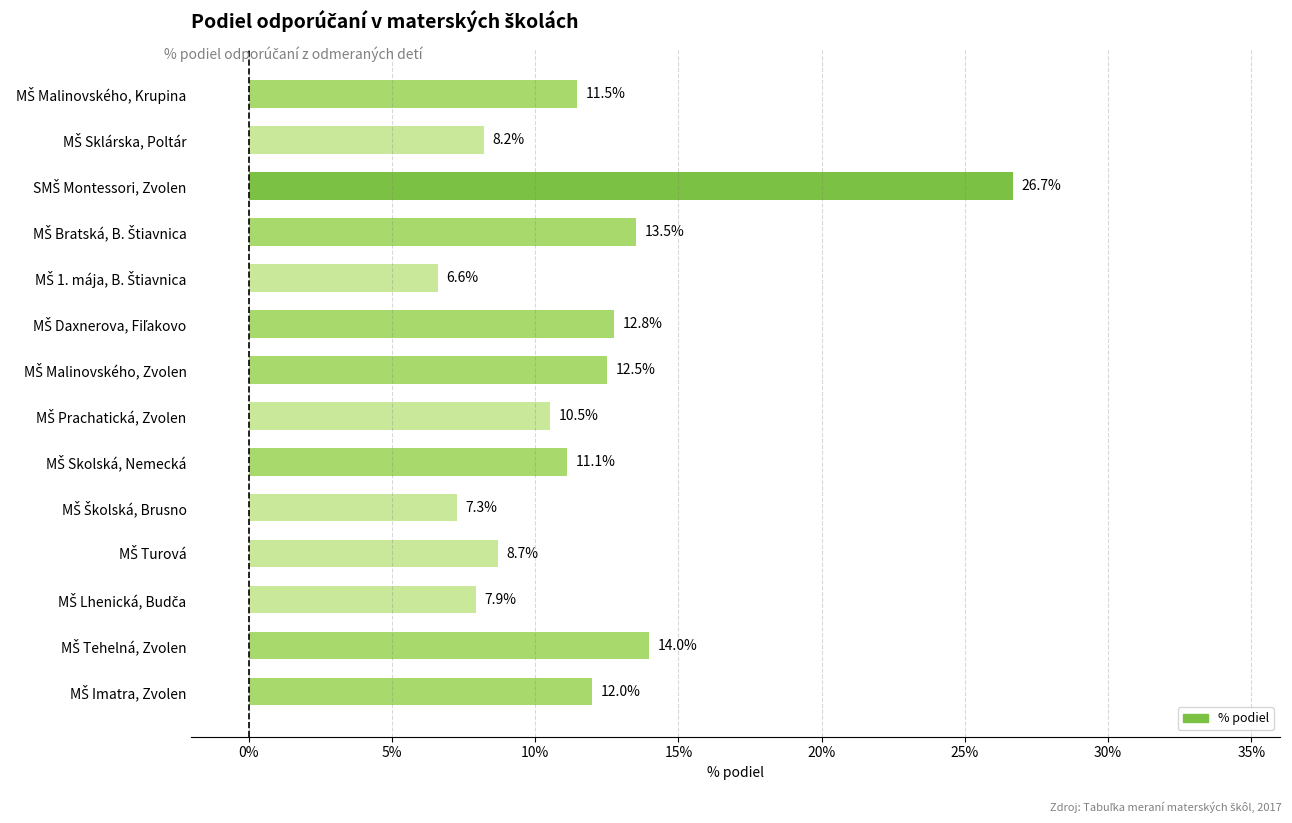

What is the maximum value shown in the chart?

26.7